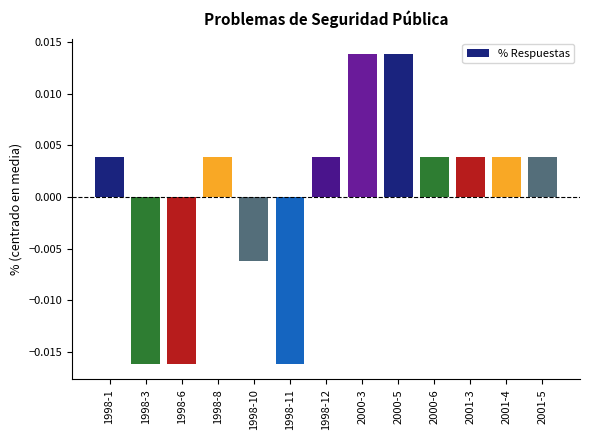

How many values are between 0 and 1?

9